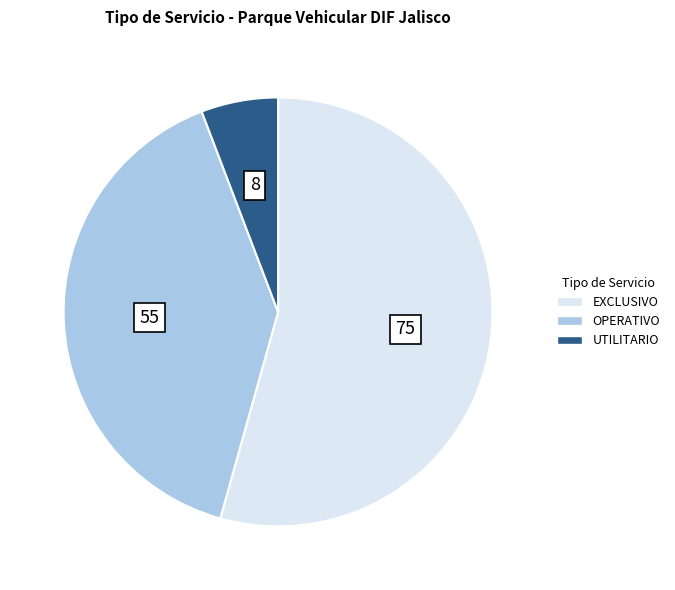

Which has a higher value, EXCLUSIVO or OPERATIVO?

EXCLUSIVO